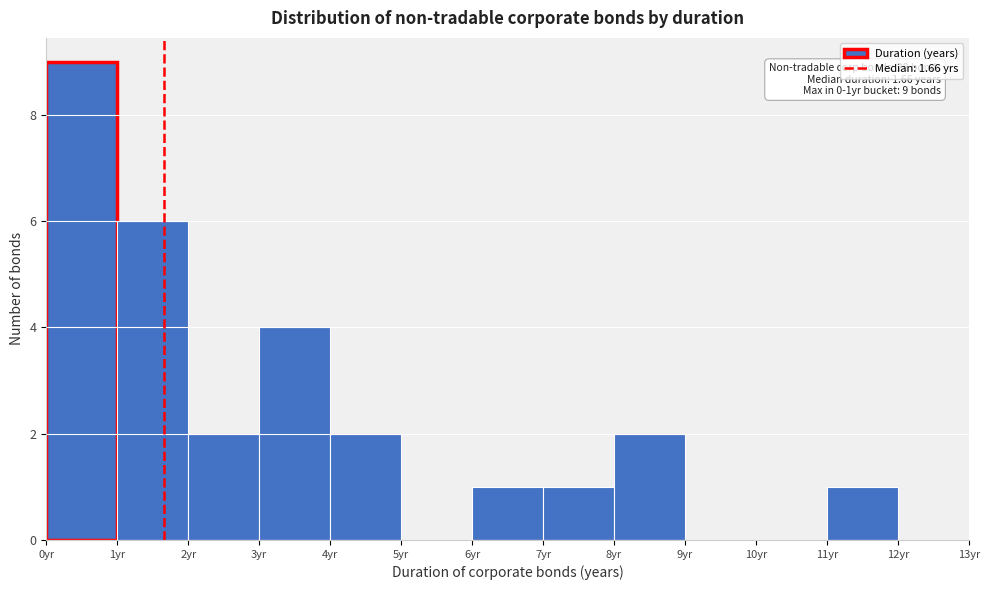

Which range on the x-axis has the tallest bar?

0 to 1